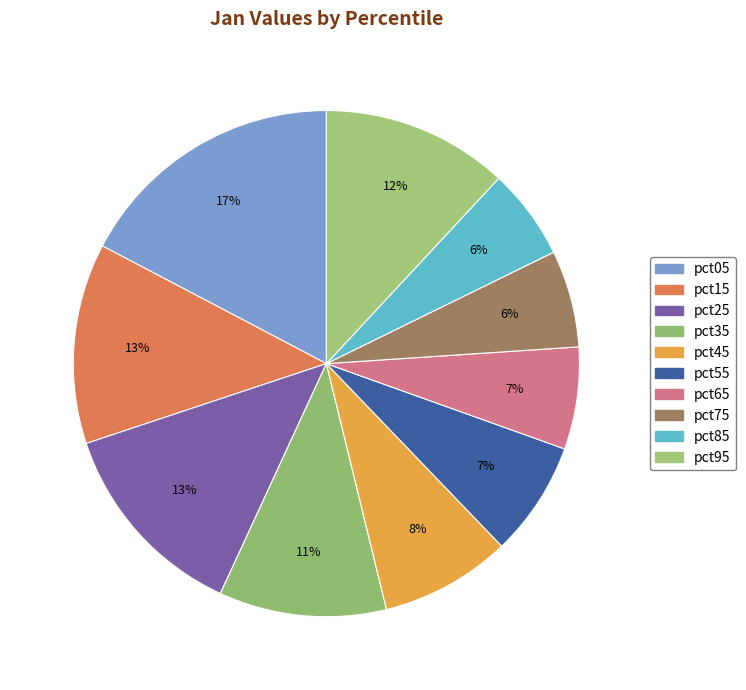

To the nearest percent, what portion does pct55 represent?

7%